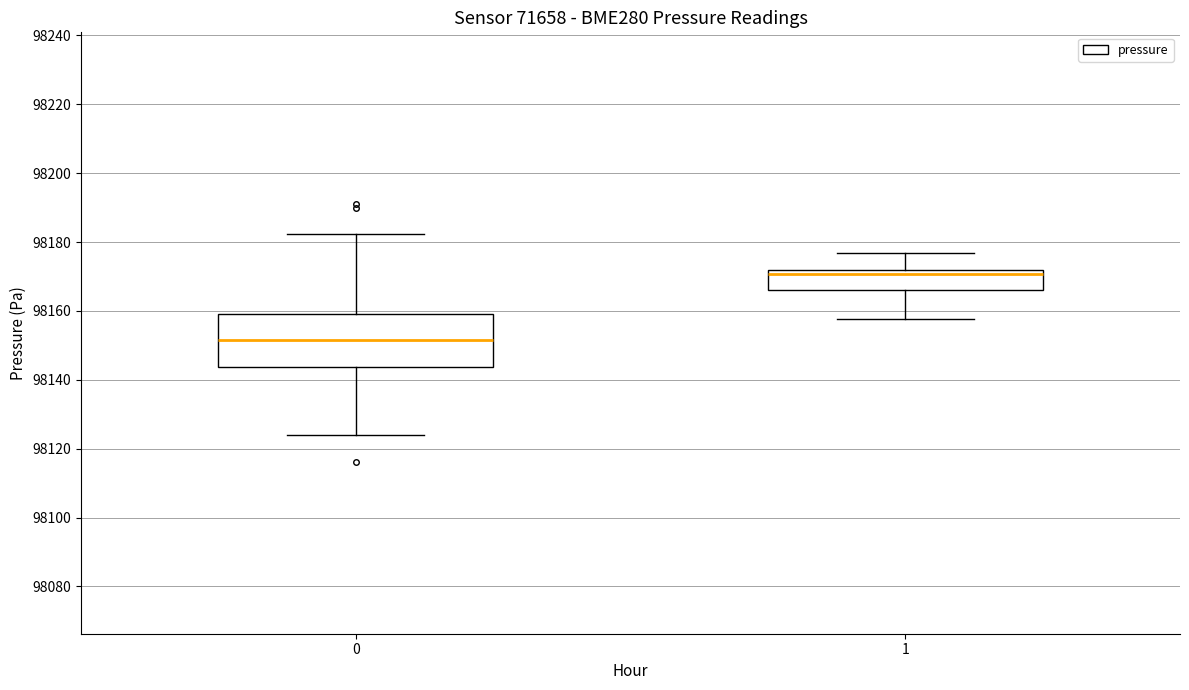

Where does the upper whisker of the box at x = 0 end on the y-axis? The values are not printed on the chart, so give them approximately, as read against the axis.

98182